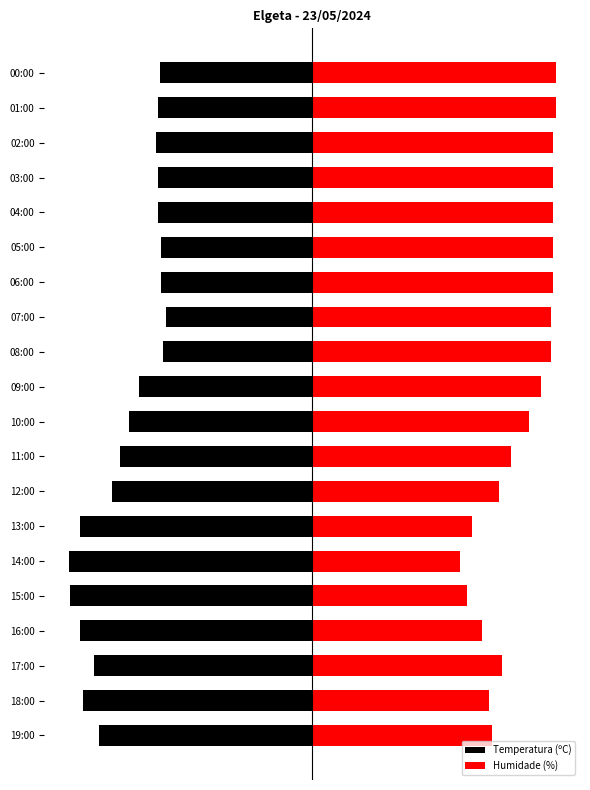

How many groups of bars are there?

20